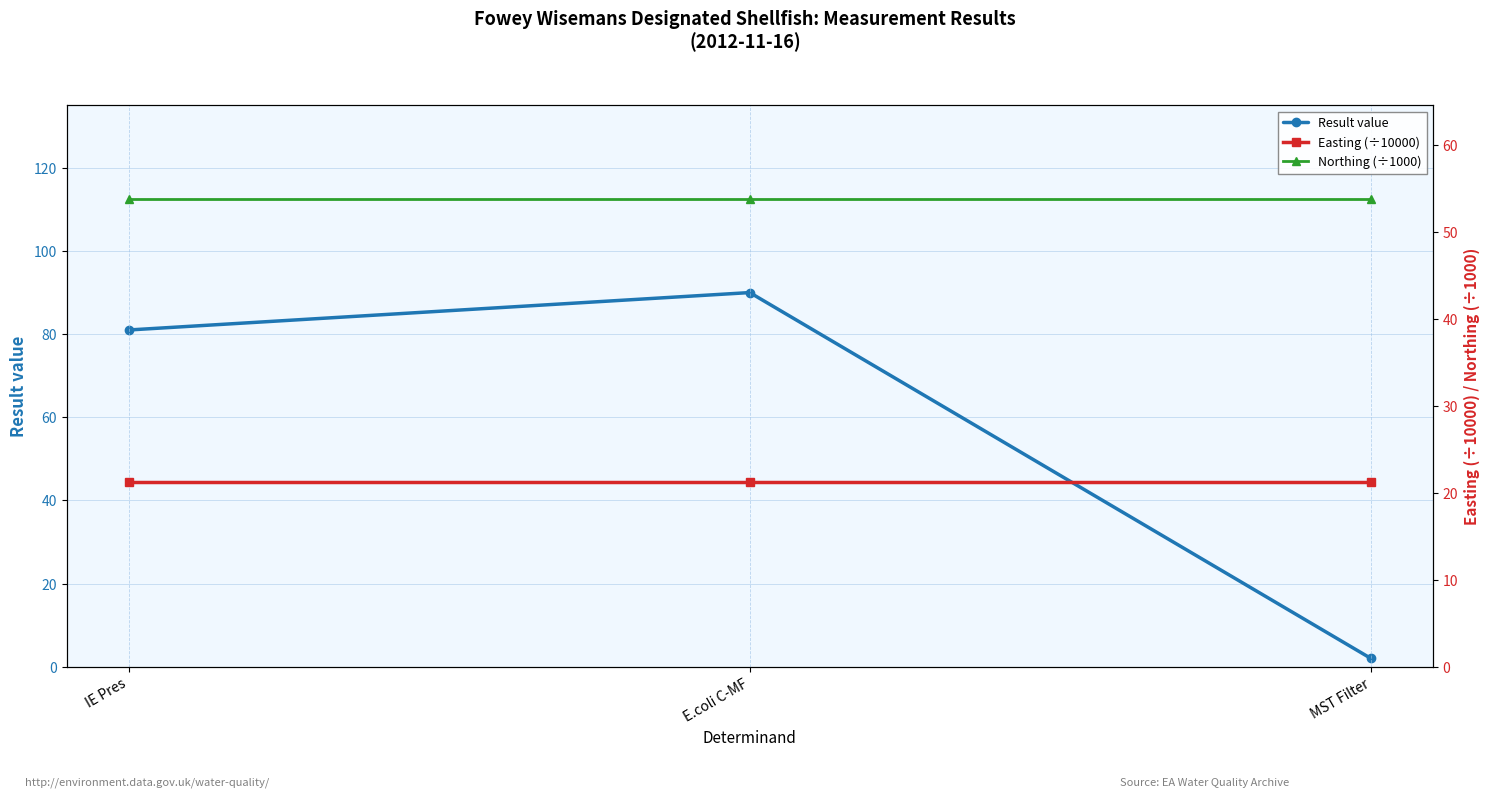

What is the value of the Result value point at the 1st from the left?

81